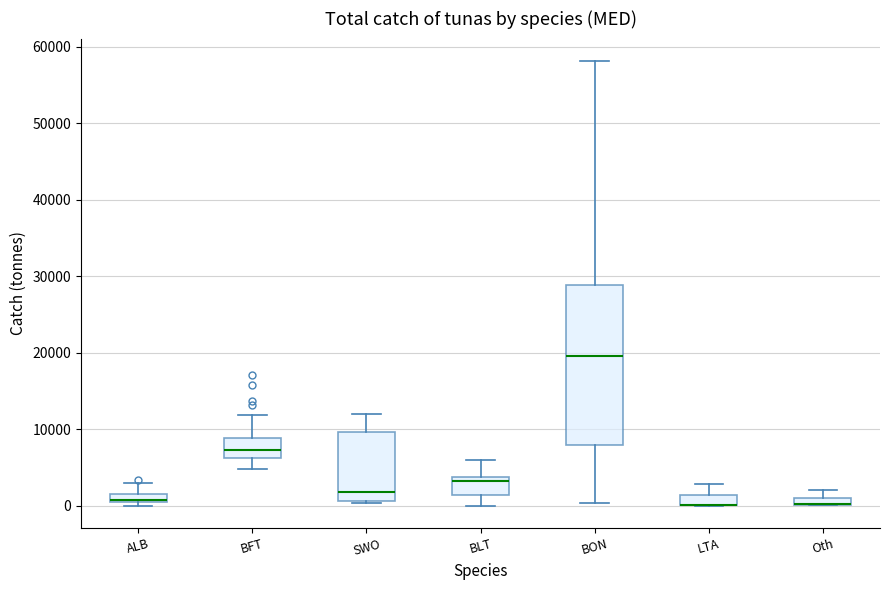

Where is the lower edge of the box for LTA on the y-axis? The values are not printed on the chart, so give them approximately, as read against the axis.

0